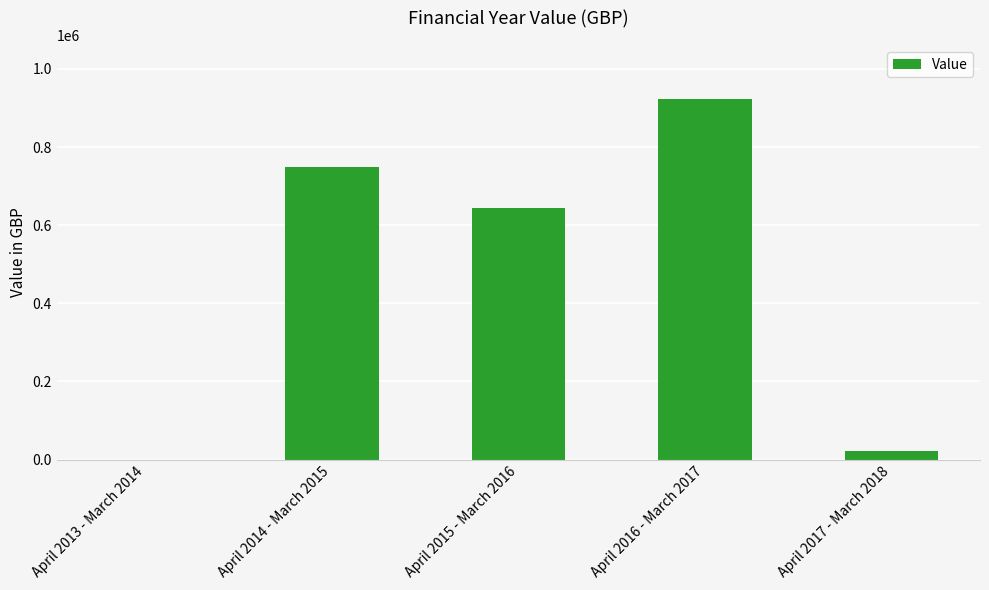

What is the greatest value displayed?

922900